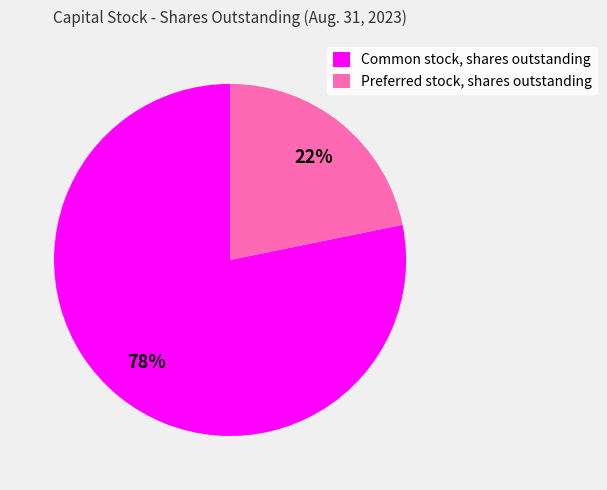

Do Common stock, shares outstanding and Preferred stock, shares outstanding together represent more than half of the pie?

Yes